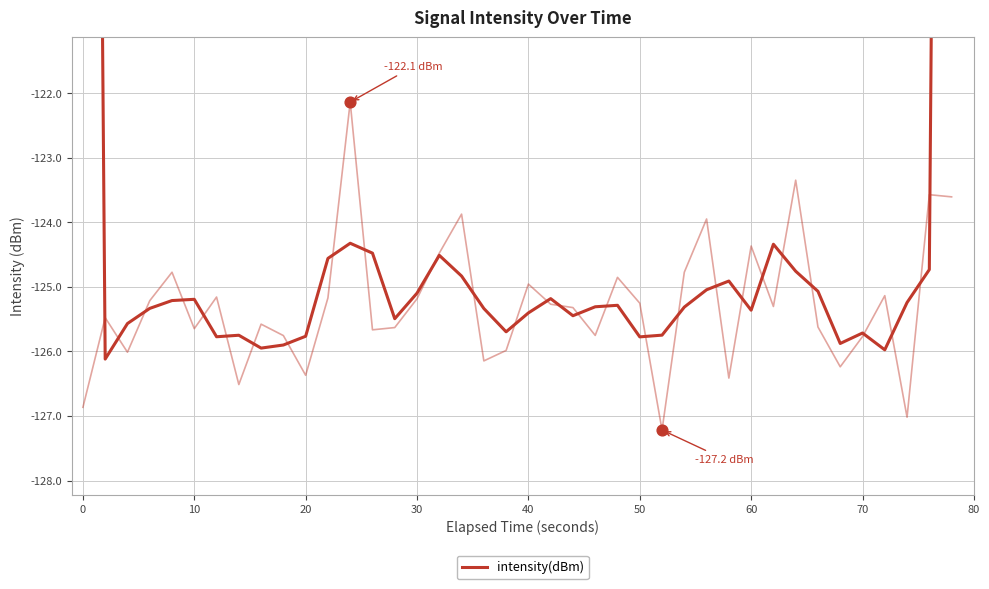

Which has a higher value, 70 or 35?

35